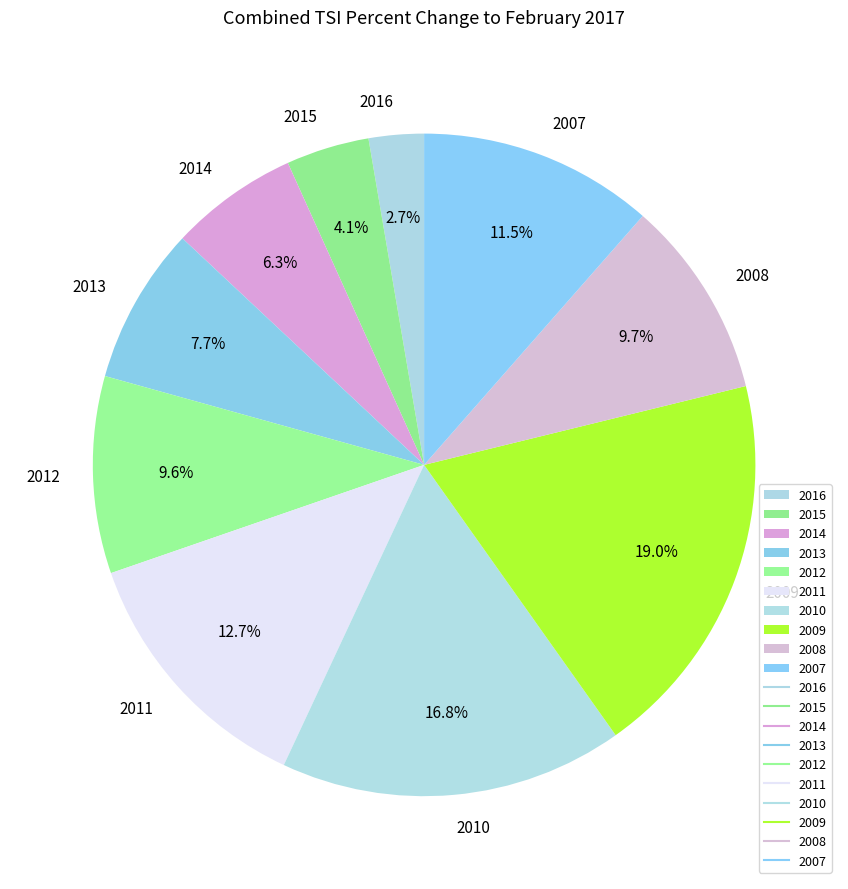

Count the number of slices in the pie.

10